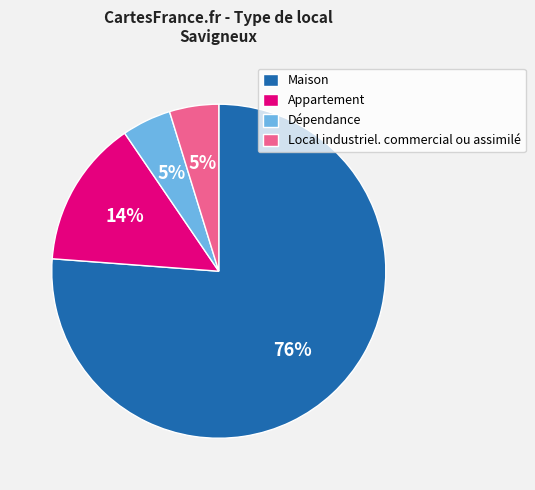

To the nearest percent, what portion does Appartement represent?

14%